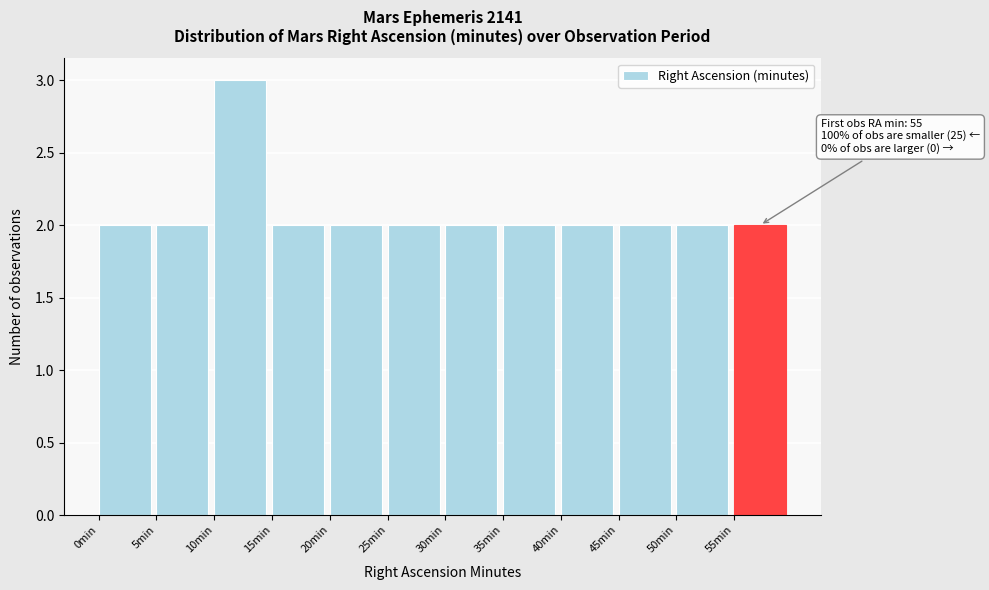

Which range on the x-axis has the tallest bar?

10 to 15